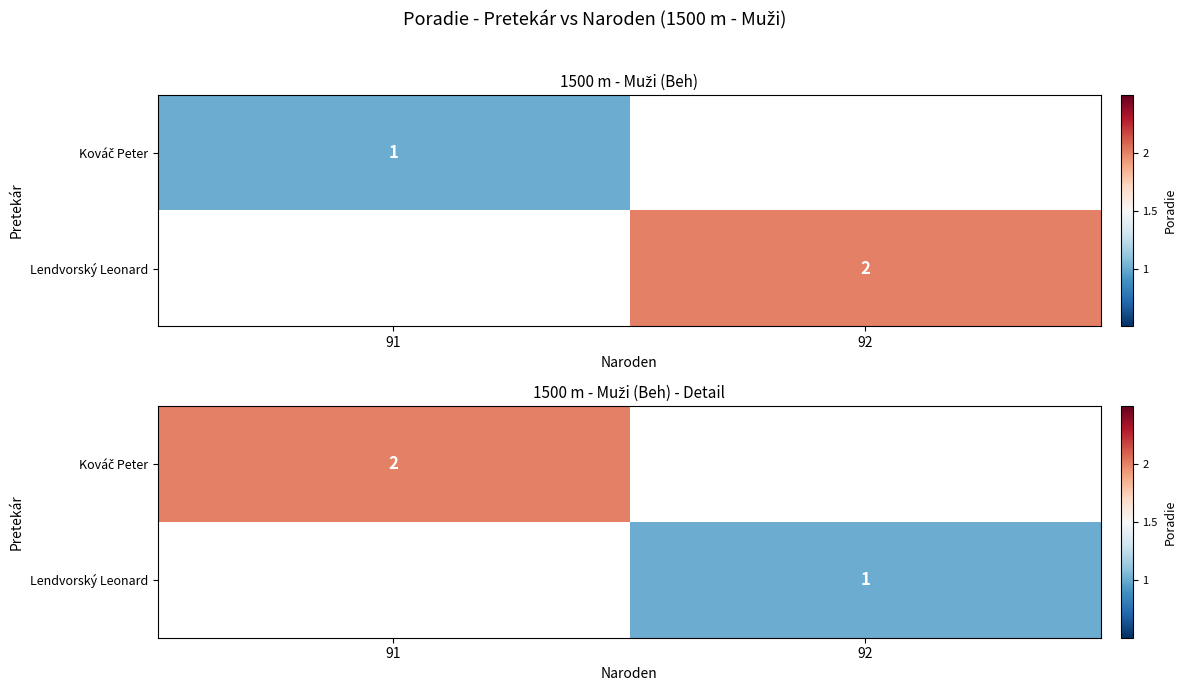

Rank the series by their average value, from lowest to highest.

Kováč Peter, Lendvorský Leonard